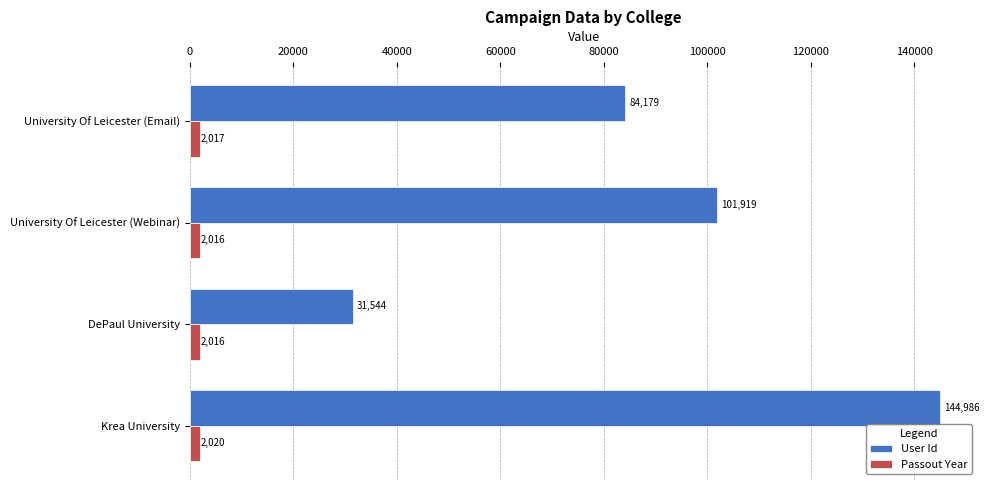

Between University Of Leicester (Email) and University Of Leicester (Webinar), which series saw the biggest shift?

User Id